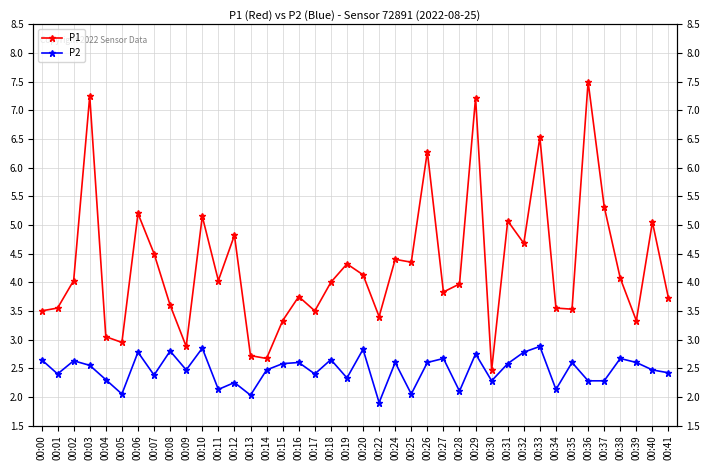

The value of P2 at 00:17 is 2.4. True or false?

True